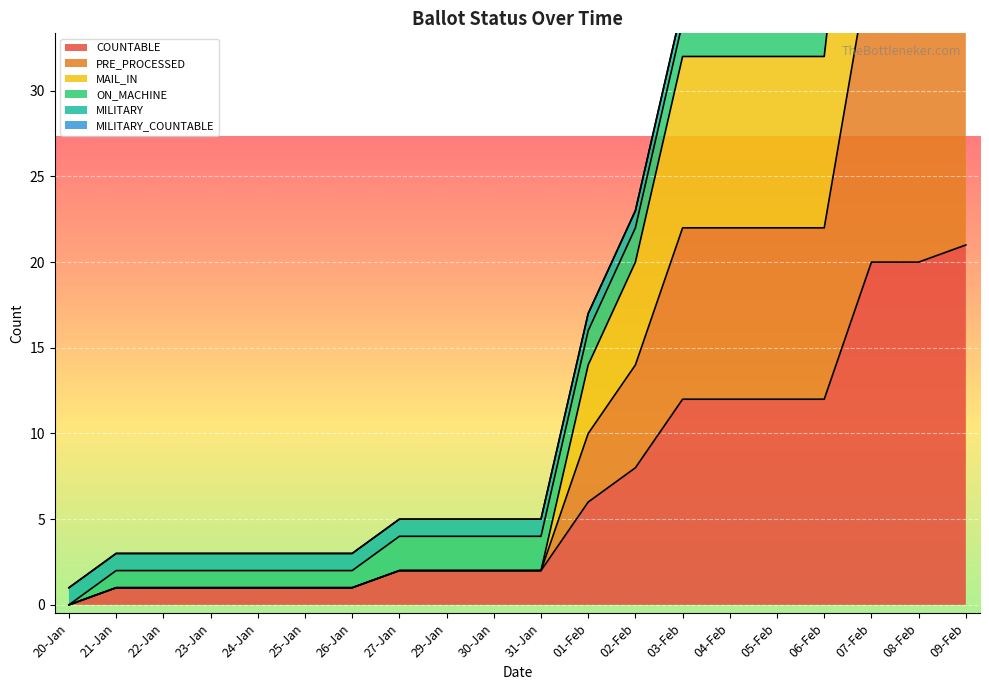

List the labels in order of COUNTABLE value, smallest first.

20-Jan, 21-Jan, 22-Jan, 23-Jan, 24-Jan, 25-Jan, 26-Jan, 27-Jan, 29-Jan, 30-Jan, 31-Jan, 01-Feb, 02-Feb, 03-Feb, 04-Feb, 05-Feb, 06-Feb, 07-Feb, 08-Feb, 09-Feb